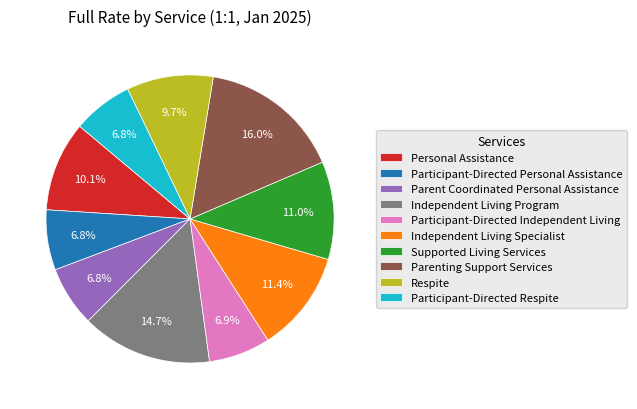

What is the largest slice in the pie chart?

Parenting Support Services